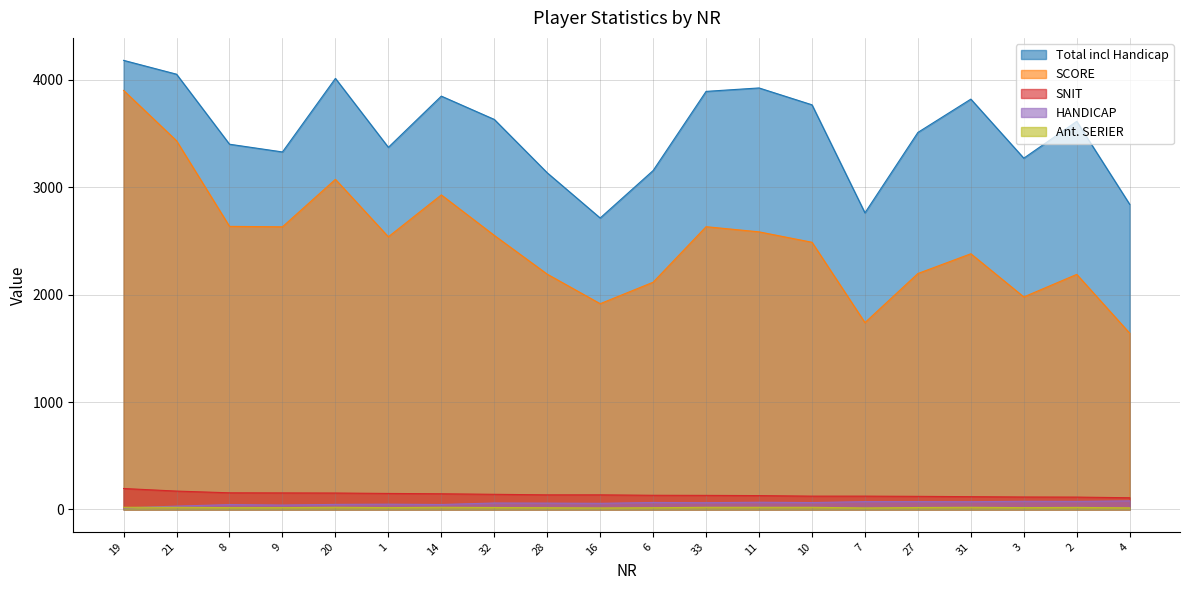

What is the lowest value of the SNIT series?

109